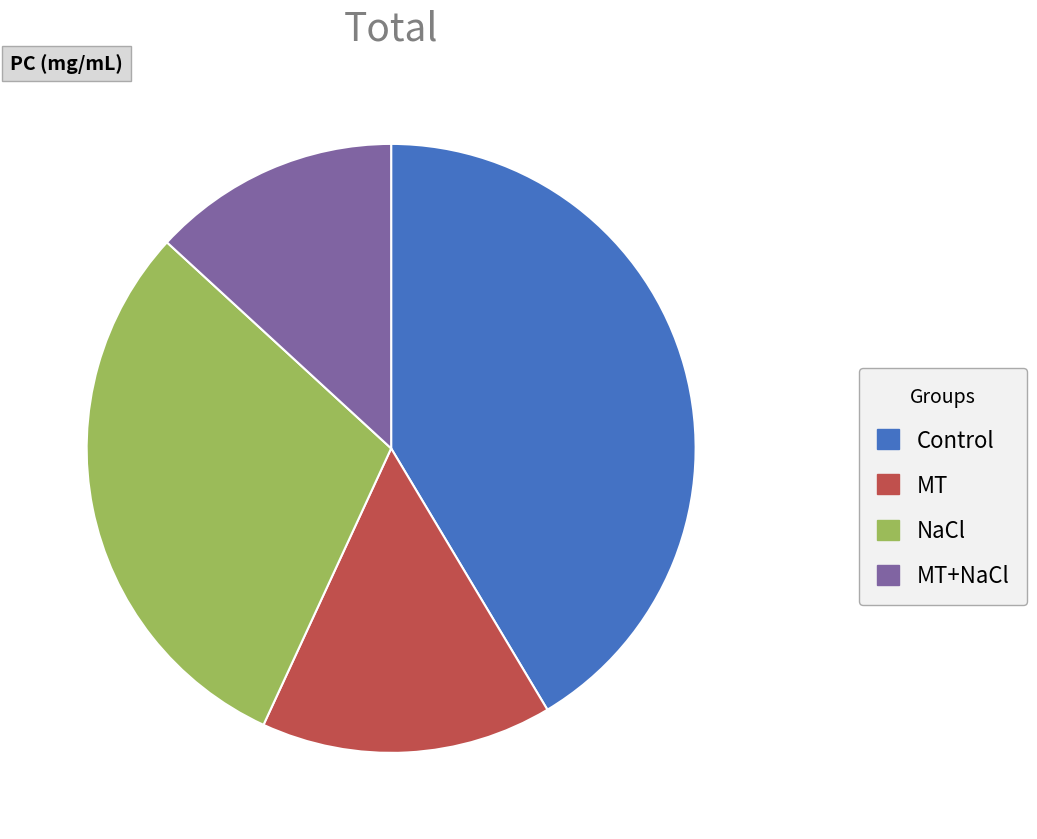

Is there any slice that represents more than half of the pie?

No